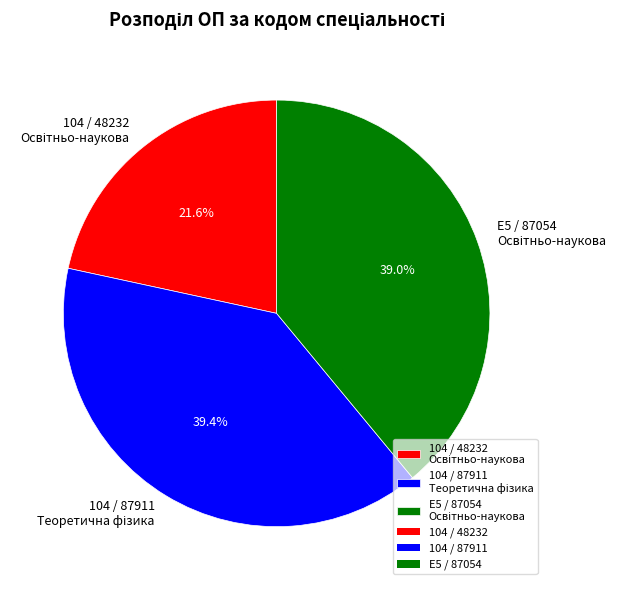

Does any single category account for the majority?

No